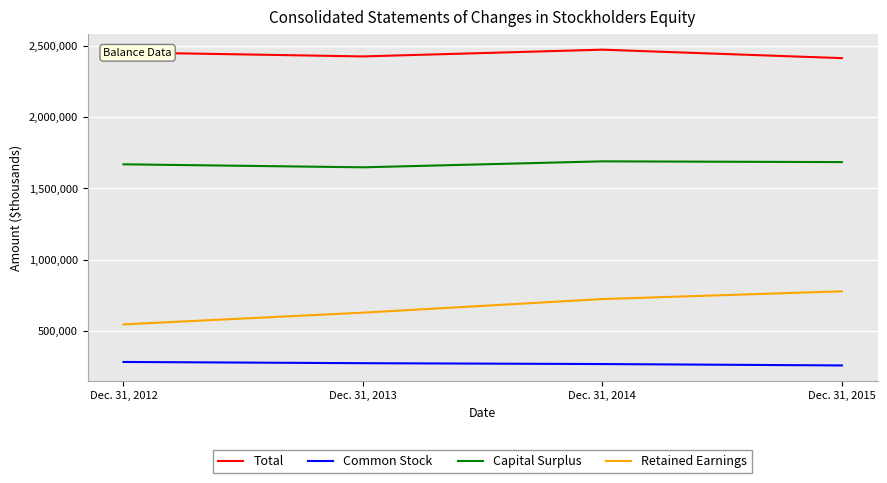

At which label is Total closest to 2442772?

Dec. 31, 2012